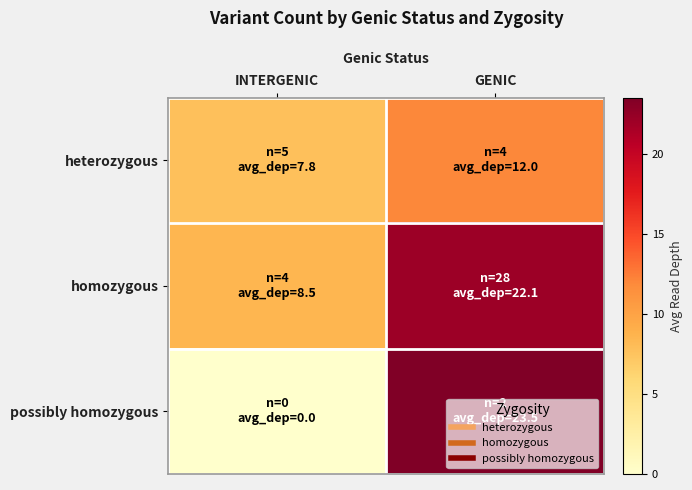

Reading left to right, extract all data points from this chart.

heterozygous: INTERGENIC=7.8	GENIC=12.0
homozygous: INTERGENIC=8.5	GENIC=22.1
possibly homozygous: INTERGENIC=0.0	GENIC=23.5